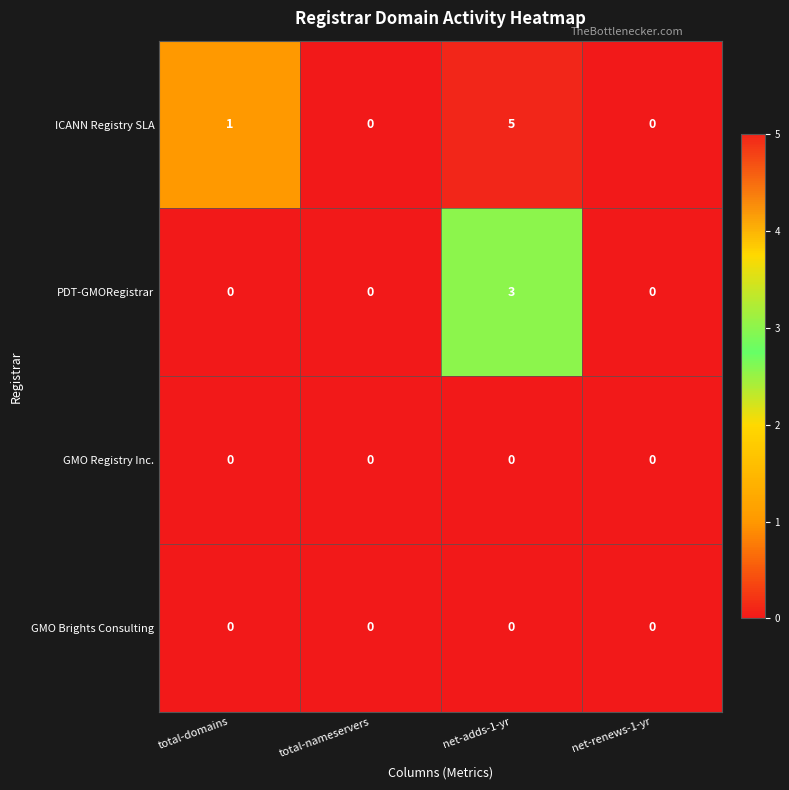

Reading left to right, transcribe all the data shown in this chart.

ICANN Registry SLA: 1	0	5	0
PDT-GMORegistrar: 0	0	3	0
GMO Registry Inc.: 0	0	0	0
GMO Brights Consulting: 0	0	0	0